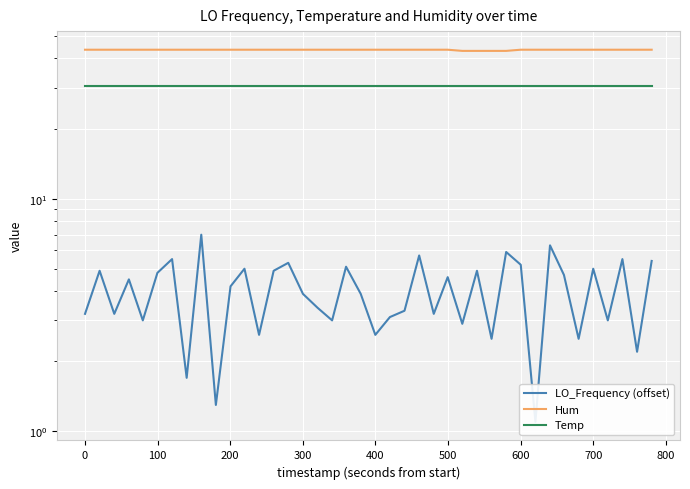

At how many categories does at least one series exceed 6?

40